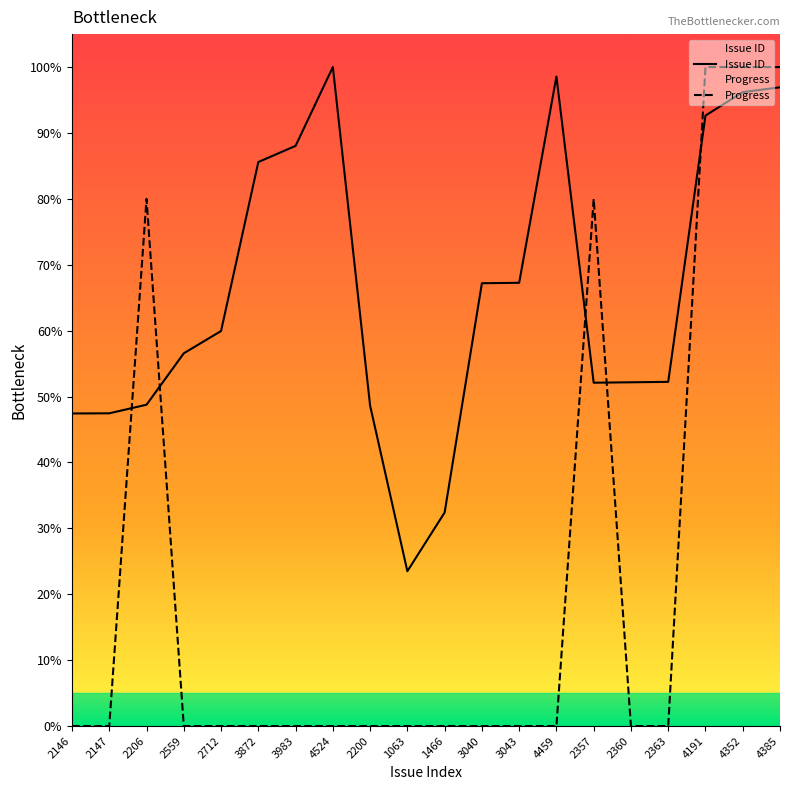

At which category is the sum across all series the highest?

4385